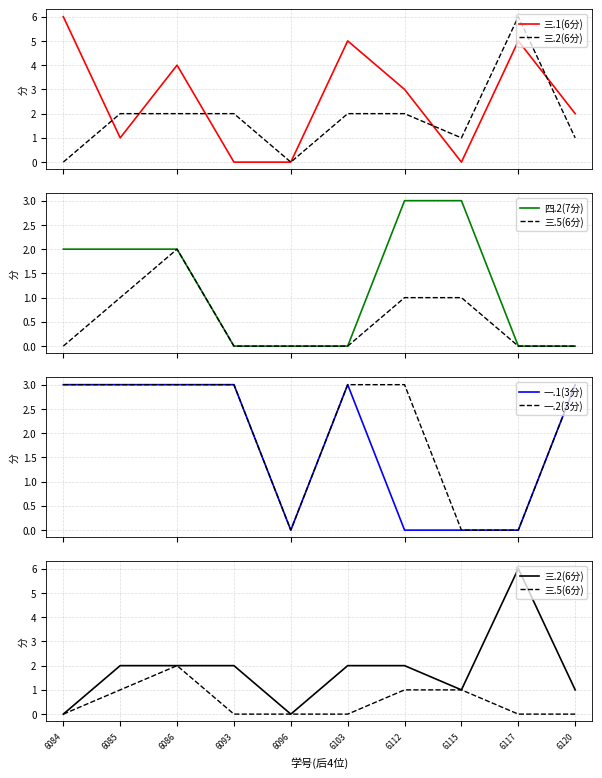

List the labels in order of 一.2(3分) value, smallest first.

6096, 6115, 6117, 6084, 6085, 6086, 6093, 6103, 6112, 6120